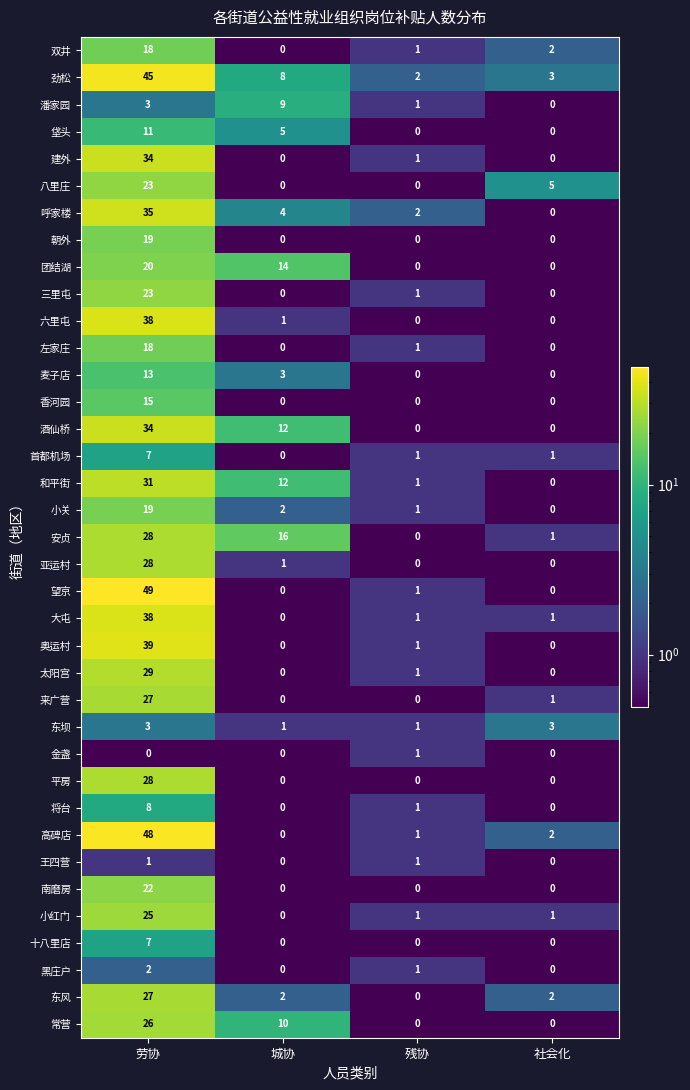

Which category has the highest value in the 潘家园 series?

城协